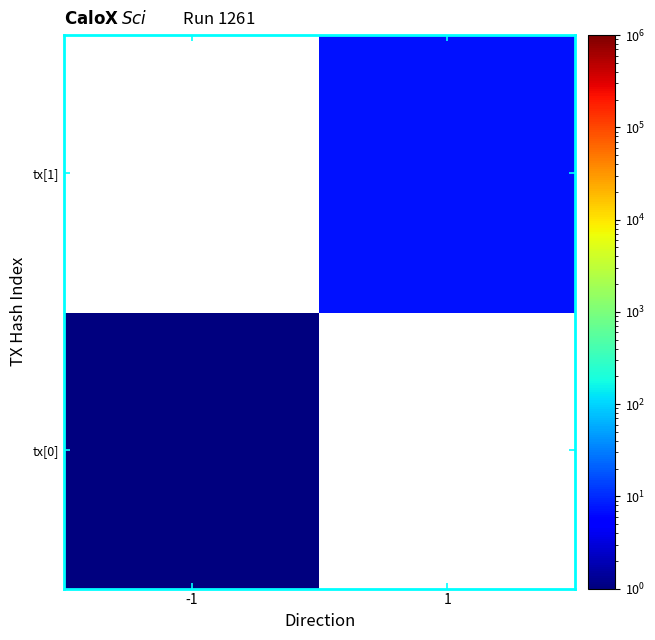

List the labels in order of tx[1] value, largest first.

-1, 1